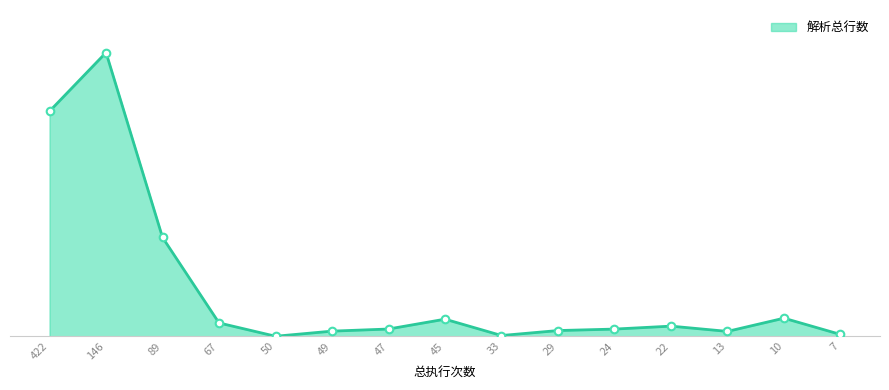

Approximately how many times larger is the value at 67 compared to 45?

0.8